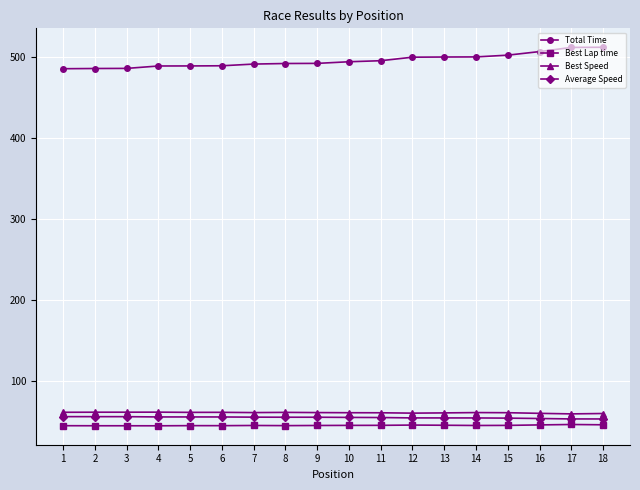

What is the sum of the Best Speed values at 16 and 1?

120.5